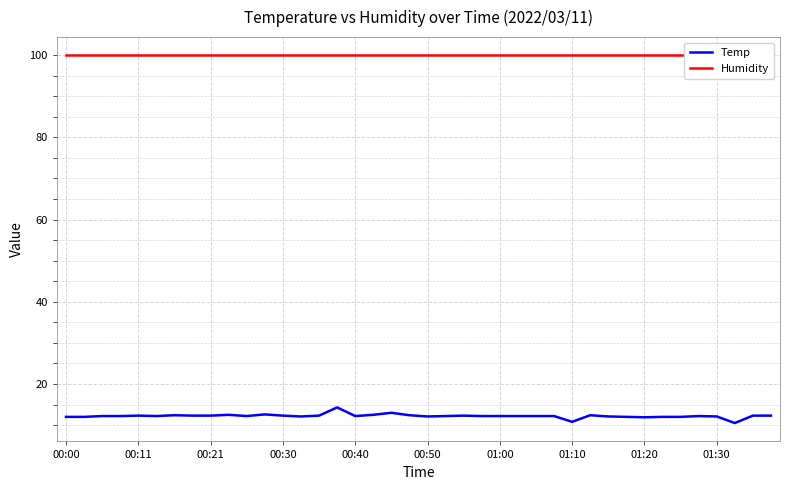

What is the maximum value for Temp?

14.3